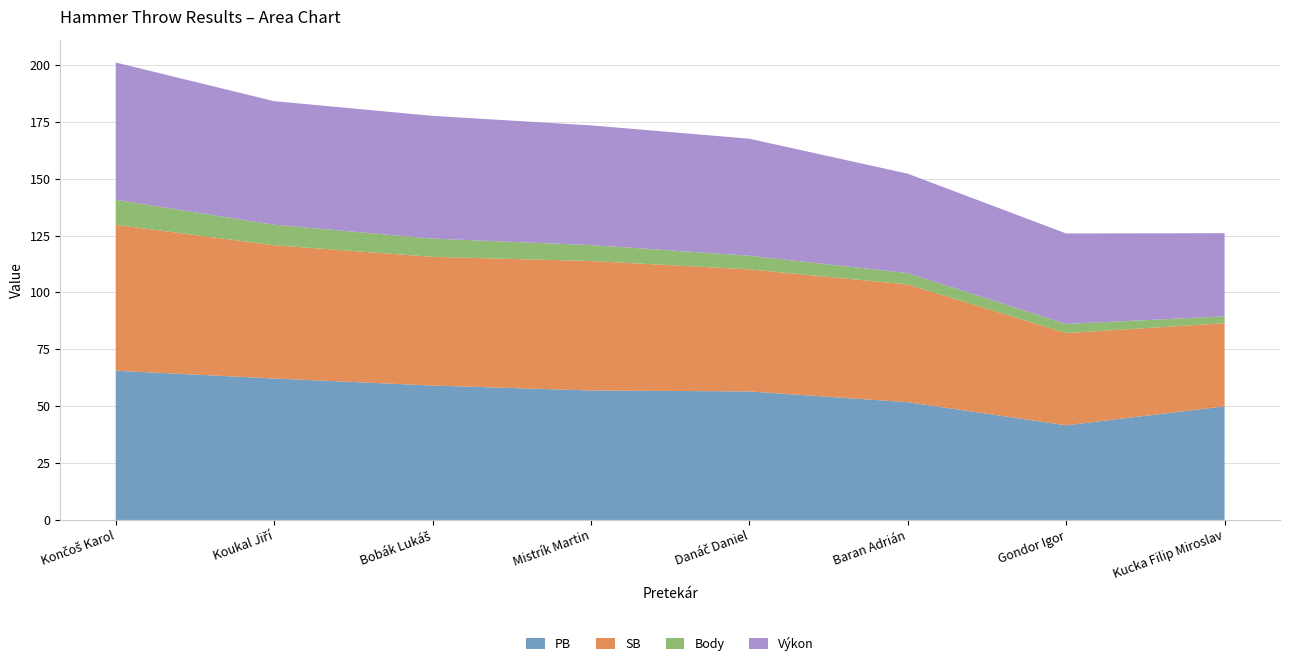

Reading left to right, what are all the values shown in this chart?

PB: Končoš Karol=65.6	Koukal Jiří=62.2	Bobák Lukáš=59.1	Mistrík Martin=56.9	Danáč Daniel=56.5	Baran Adrián=51.7	Gondor Igor=41.6	Kucka Filip Miroslav=49.9
SB: Končoš Karol=64.1	Koukal Jiří=58.6	Bobák Lukáš=56.5	Mistrík Martin=56.9	Danáč Daniel=53.6	Baran Adrián=51.7	Gondor Igor=40.5	Kucka Filip Miroslav=36.5
Body: Končoš Karol=11.0	Koukal Jiří=9.0	Bobák Lukáš=8.0	Mistrík Martin=7.0	Danáč Daniel=6.0	Baran Adrián=5.0	Gondor Igor=4.0	Kucka Filip Miroslav=3.0
Výkon: Končoš Karol=60.4	Koukal Jiří=54.3	Bobák Lukáš=54.0	Mistrík Martin=52.6	Danáč Daniel=51.4	Baran Adrián=43.7	Gondor Igor=39.8	Kucka Filip Miroslav=36.5